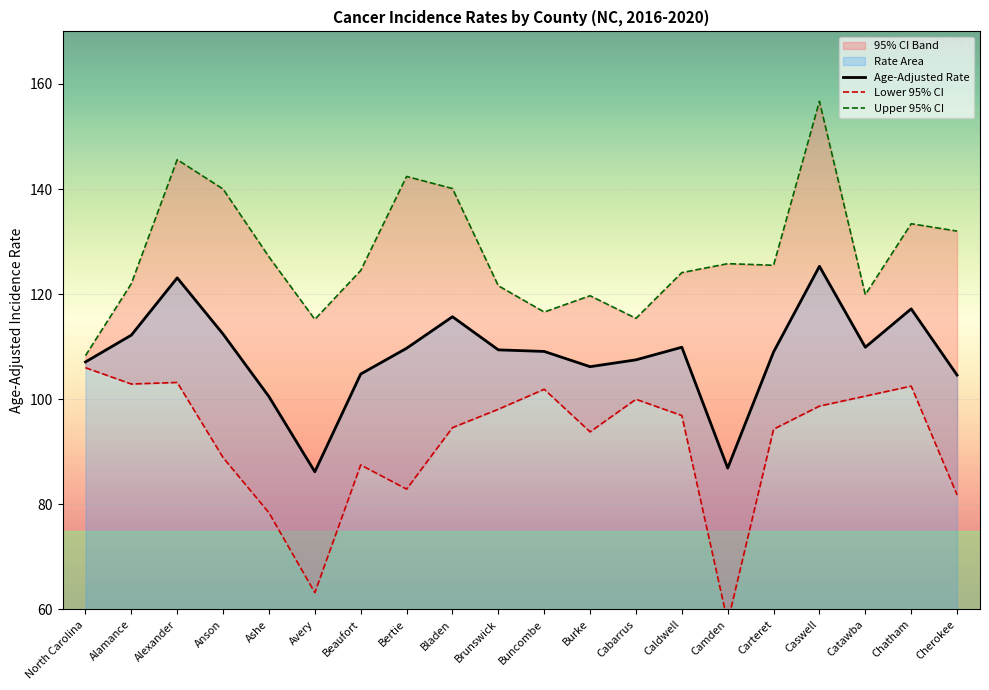

What is the maximum value for Lower 95% CI?

106.0